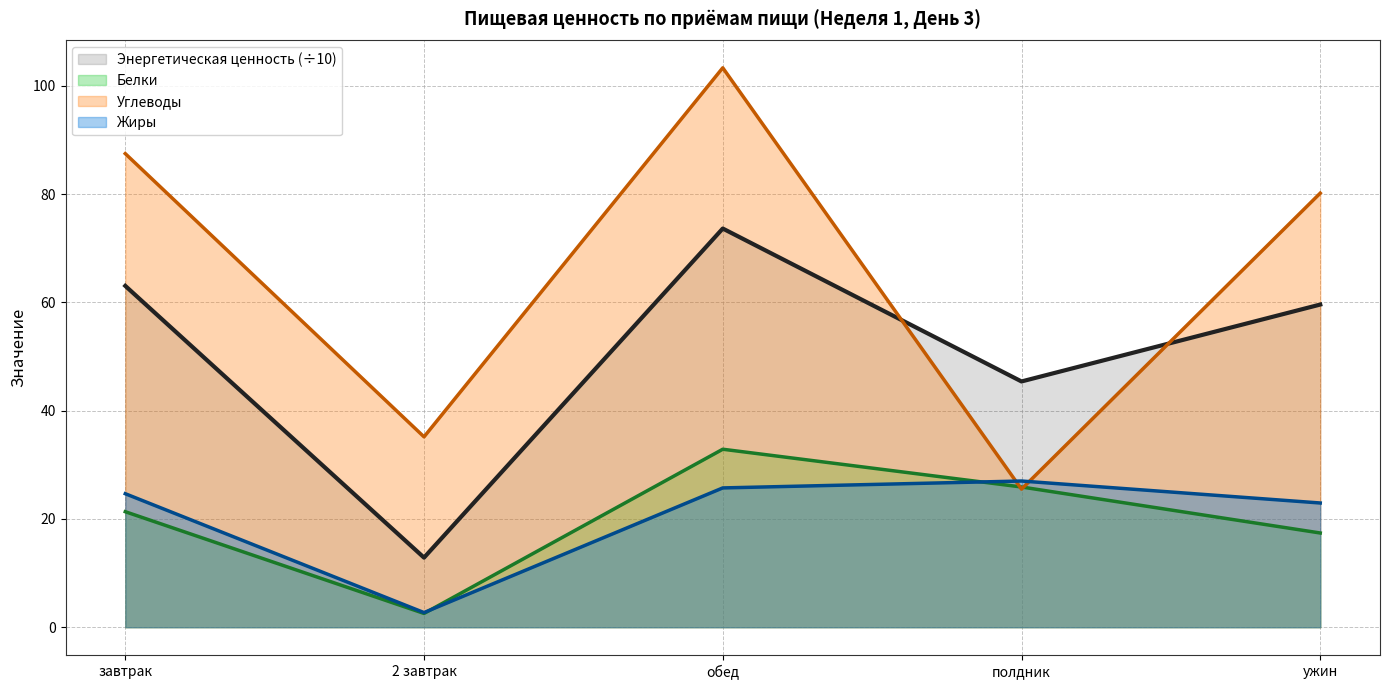

Which has a higher value, полдник or 2 завтрак?

полдник